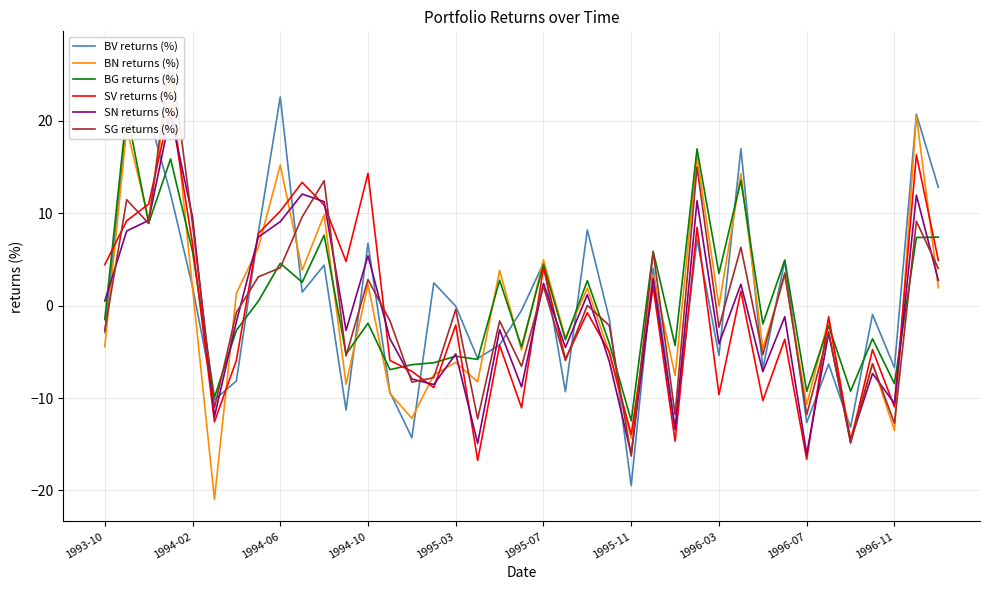

Is it true that BV returns (%) equals 2.0 at 1994-02?

True